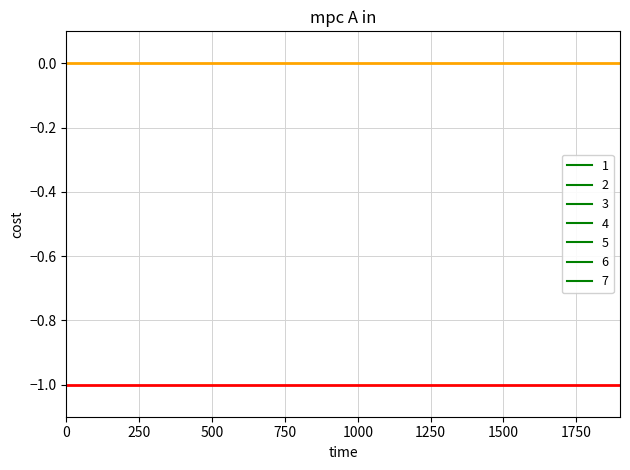

The value of contracts.value.amount at 750 is 0. True or false?

True